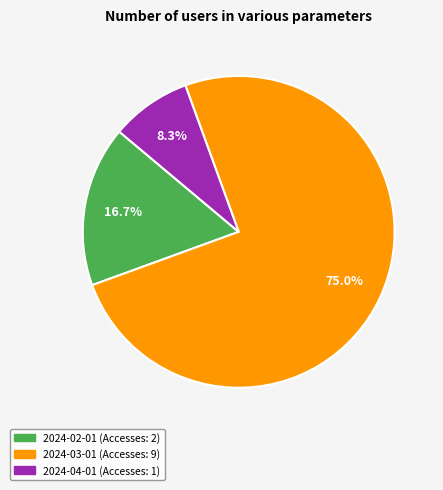

What percentage is NOT represented by 2024-03-01?

25.0%